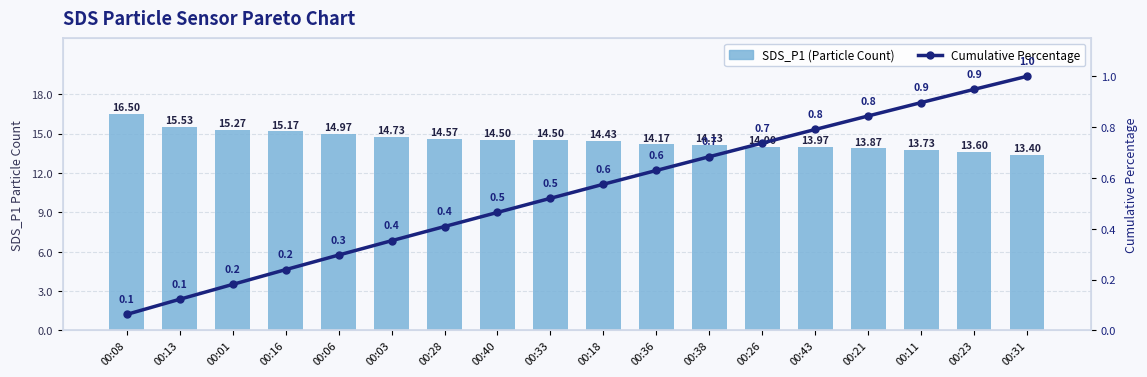

Which series has the largest total across all categories?

SDS_P1 (Particle Count)